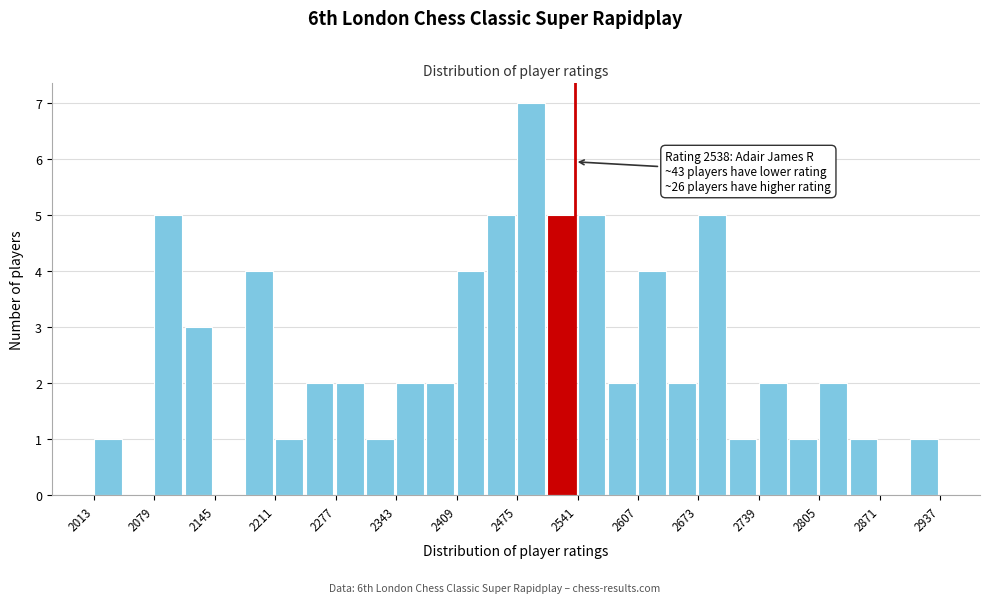

Read against the x-axis, roughly where is the centre of the tallest bar?

2490